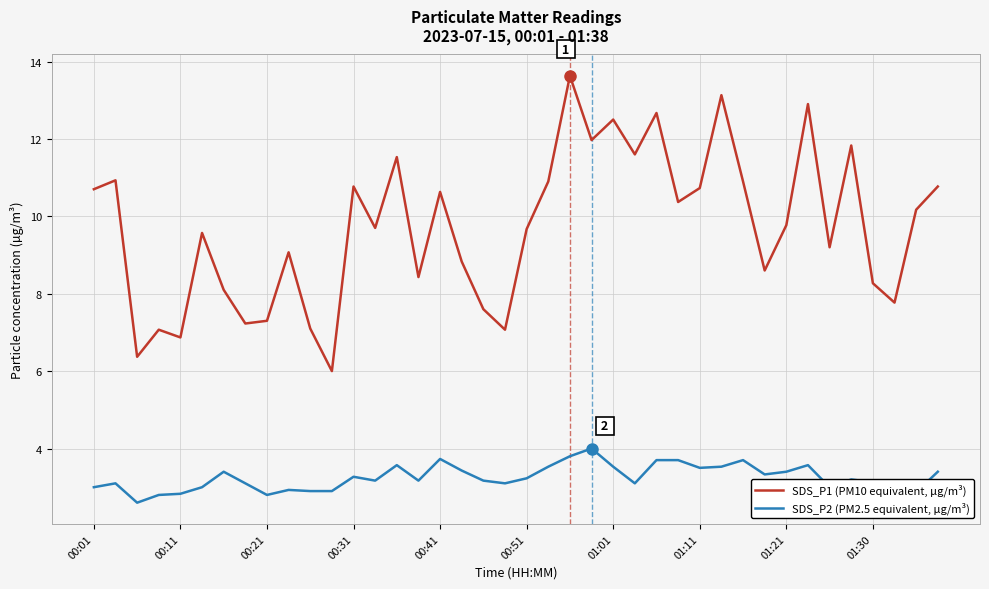

Which series has the largest total across all categories?

SDS_P1 (PM10 equivalent, µg/m³)